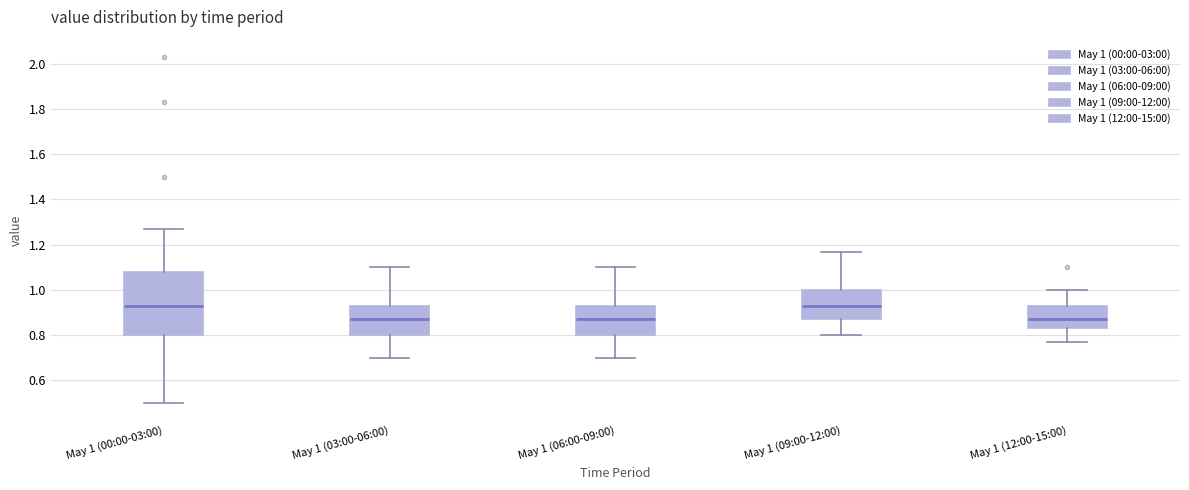

Comparing the boxes themselves (not the whiskers), which one is the tallest?

May 1 (00:00-03:00)